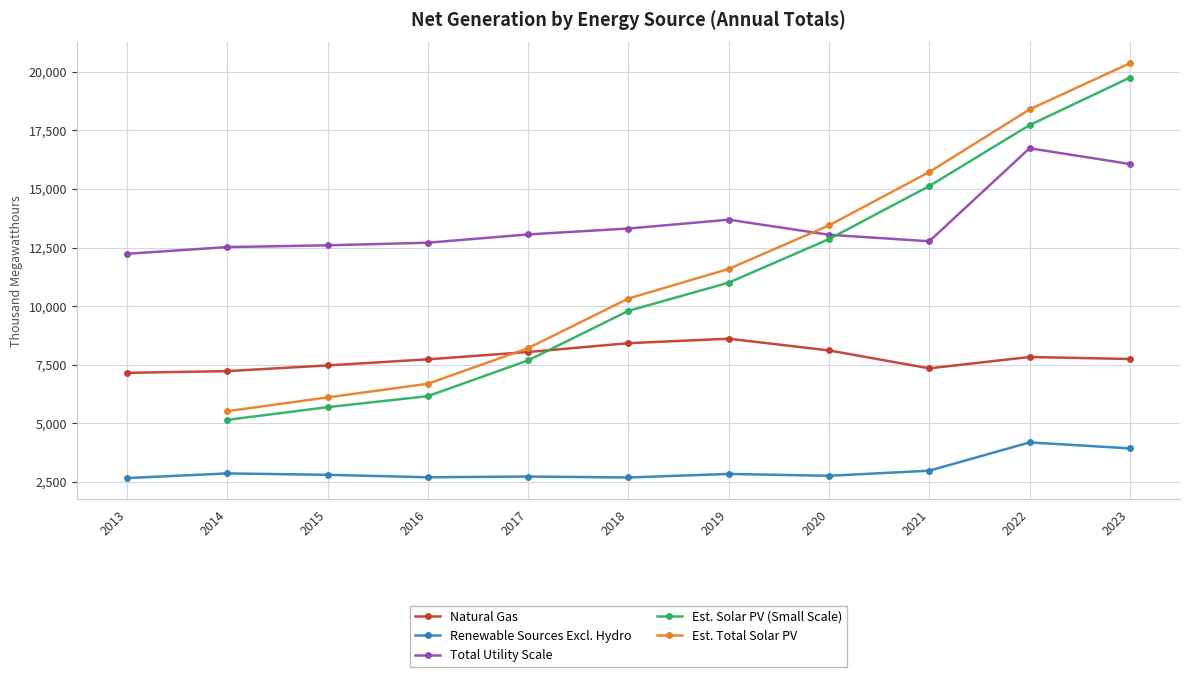

True or false: Est. Total Solar PV has a value of 15722.0 at 2021.

True